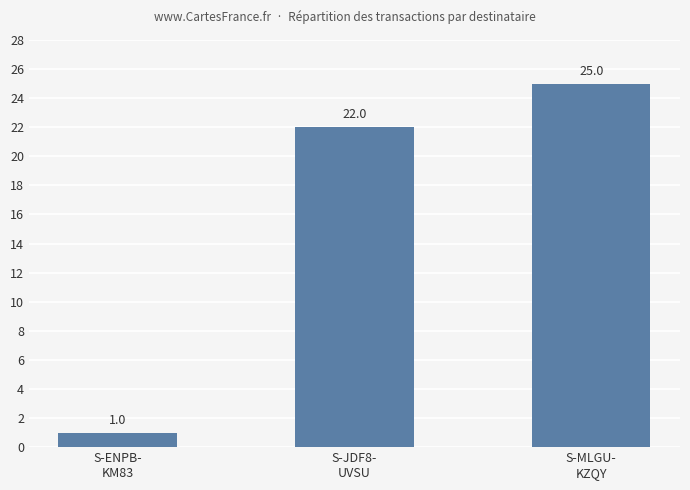

What is the label of the 1st bar from the right?

S-MLGU-
KZQY